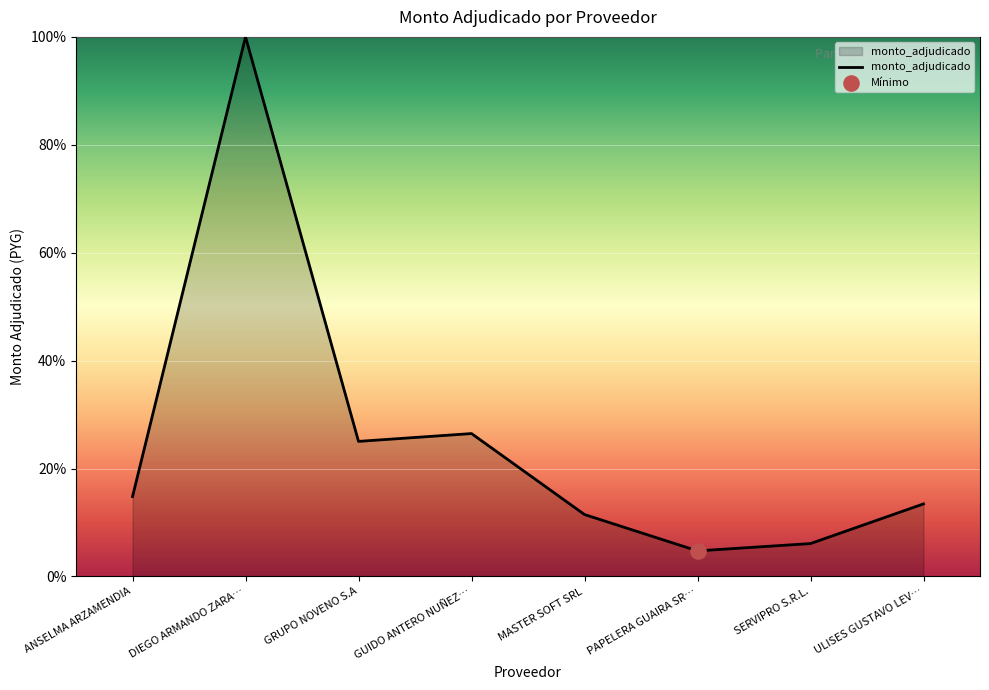

What is the change in value from ANSELMA ARZAMENDIA to PAPELERA GUAIRA SR…?

-10.1